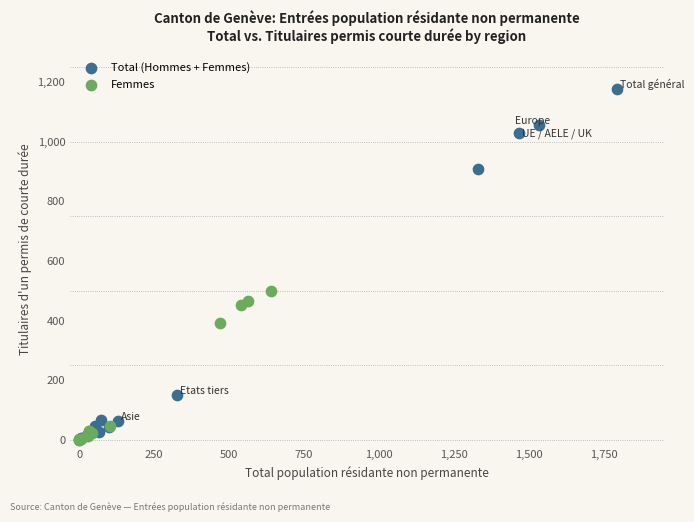

Which series has the widest spread of Y values?

Total (Hommes + Femmes)